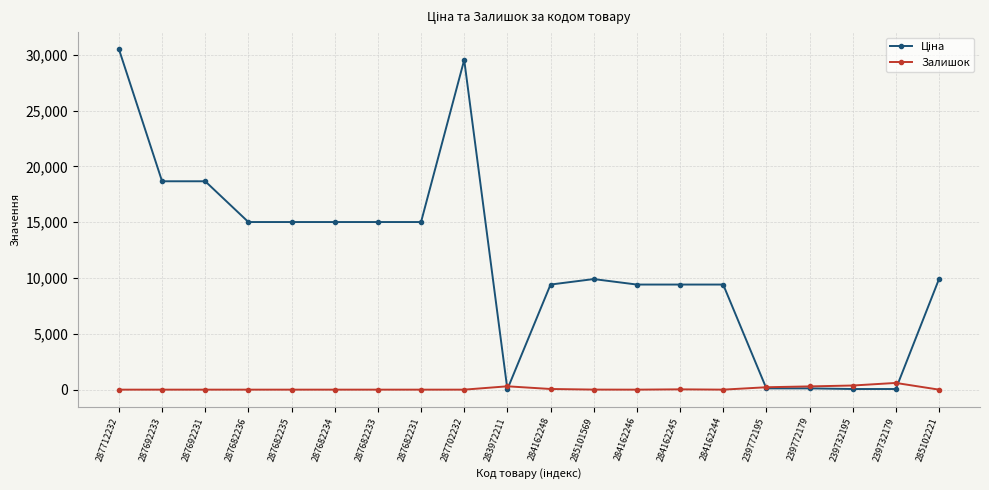

What is the difference between the highest and lowest values at 287682234?

15019.2